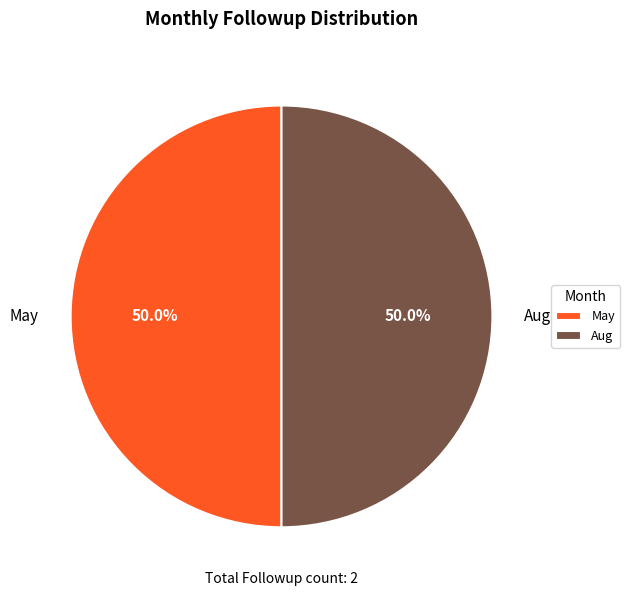

Approximately how many times larger is the value at May compared to Aug?

1.0